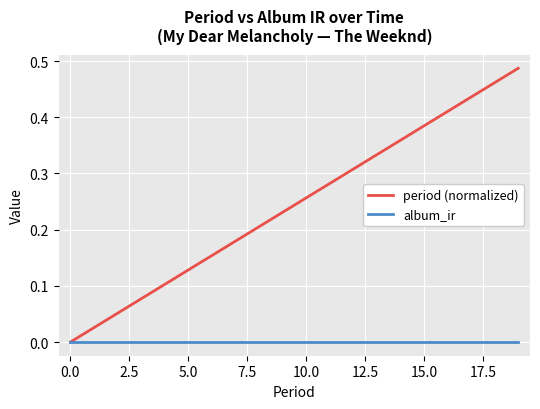

What is the sum of all period (normalized) values?

4.9